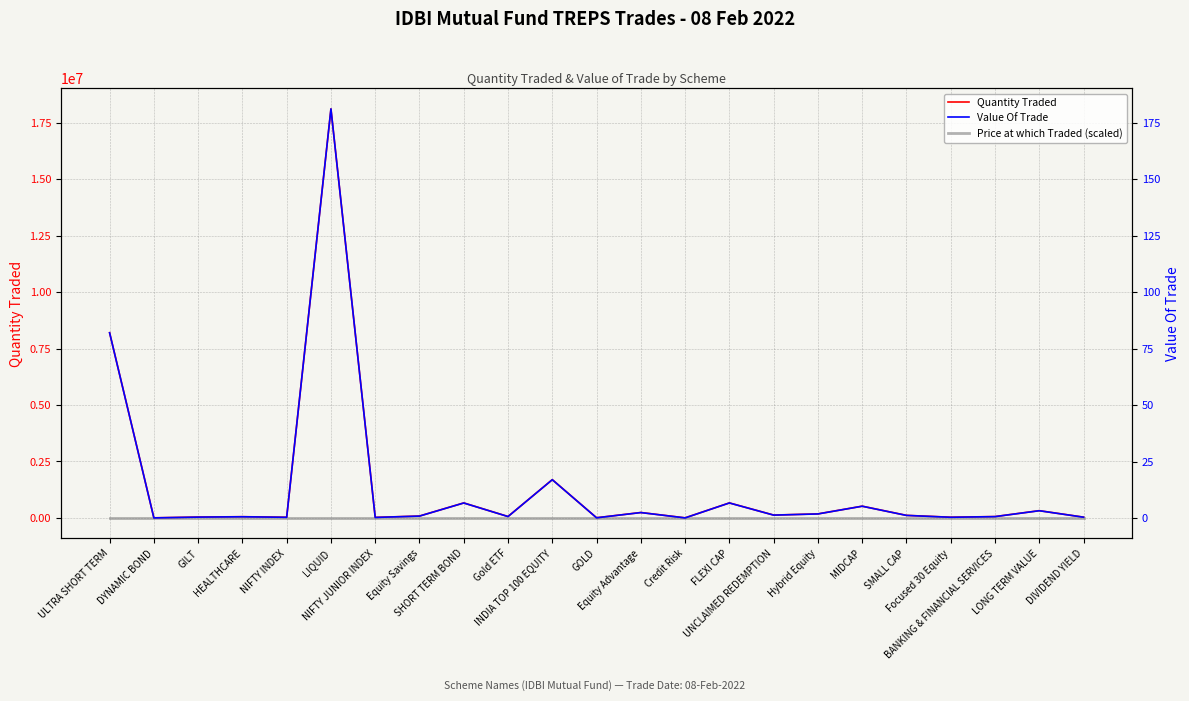

True or false: Price at which Traded (scaled) and Quantity Traded intersect in this chart.

False